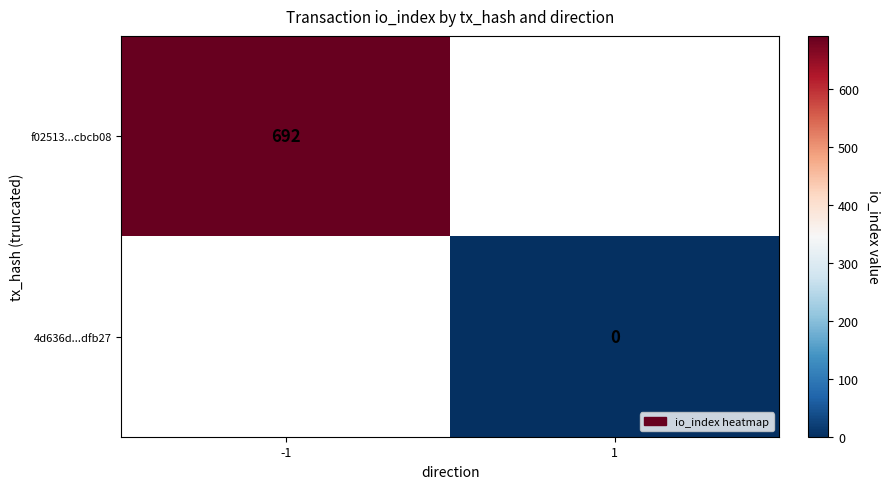

True or false: f02513...cbcb08 has a value of 1014 at -1.

False